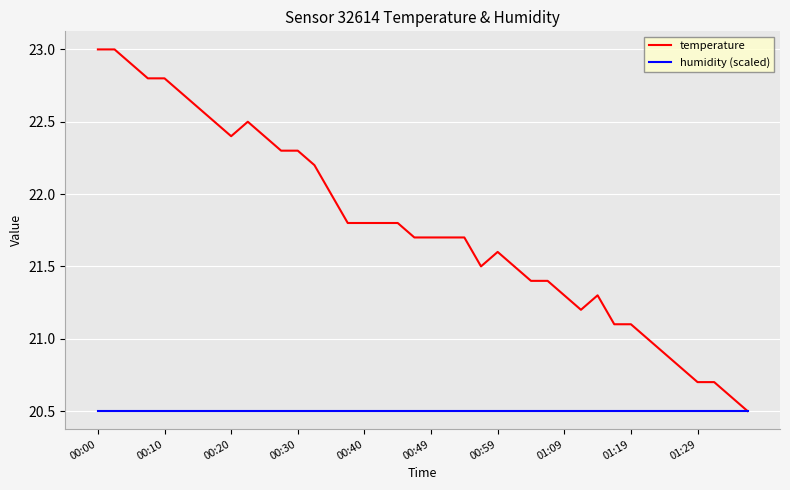

What are all the series names shown in the legend?

temperature, humidity (scaled)